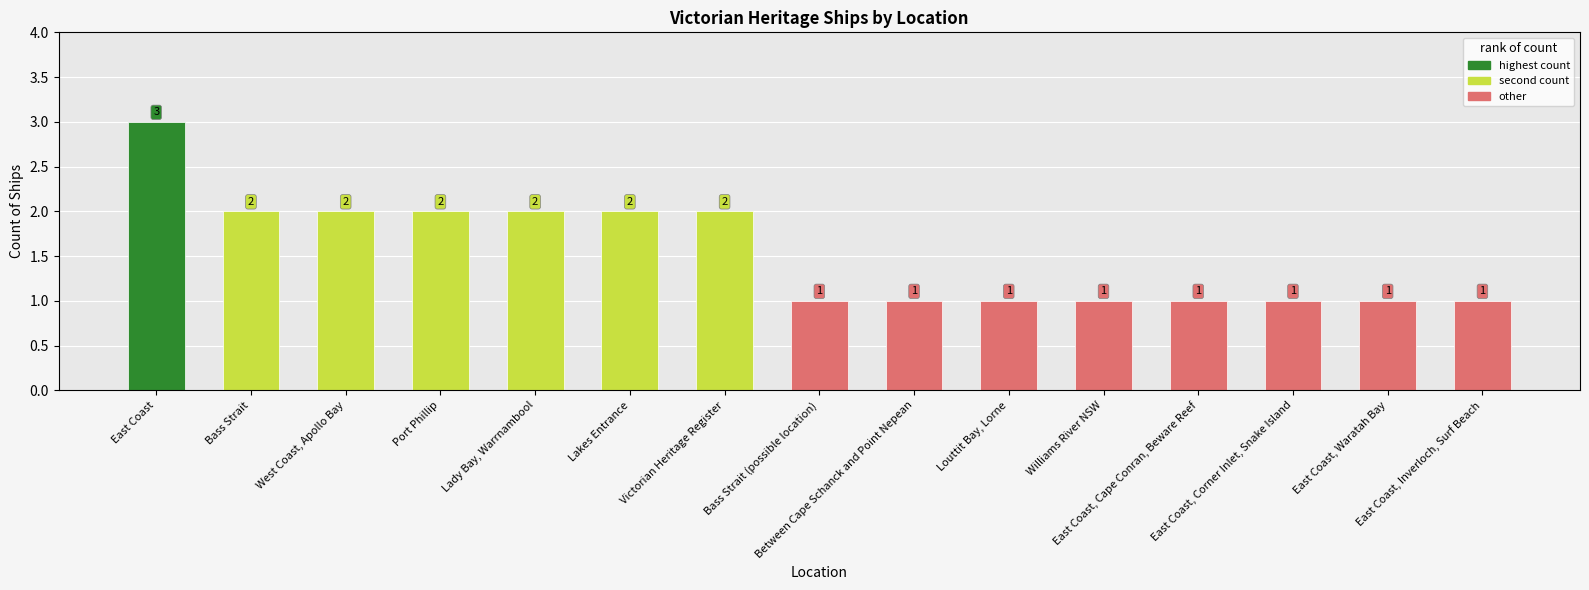

What is the smallest value displayed?

1